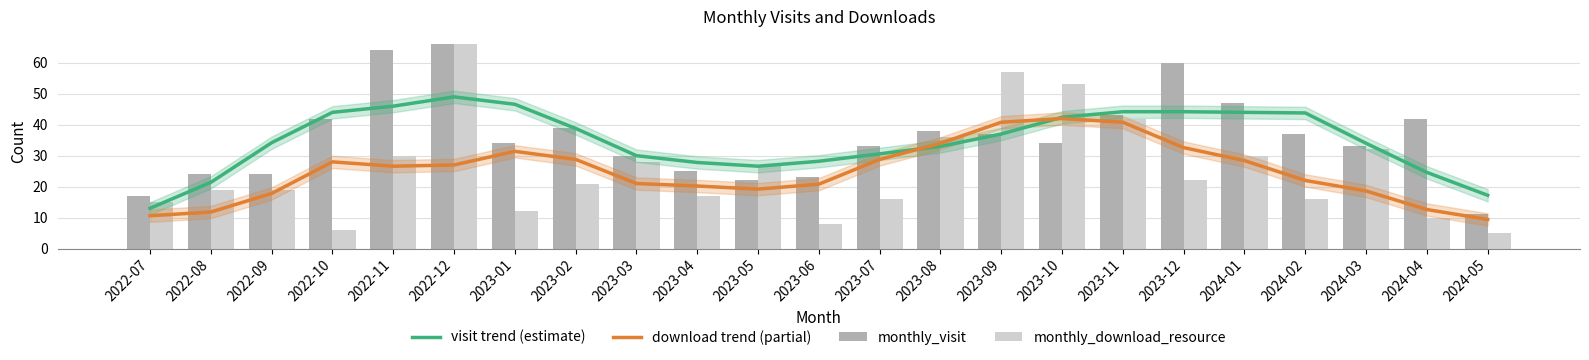

The value of monthly_download_resource at 2022-07 is 15.0. True or false?

True